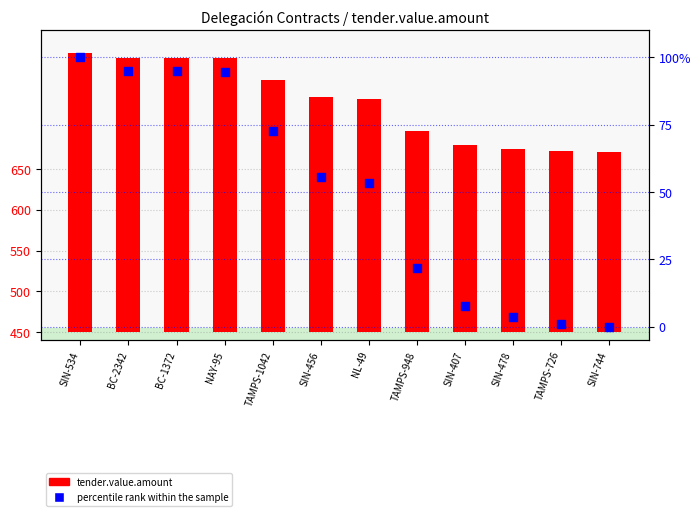

Which series reaches the maximum Y coordinate?

tender.value.amount